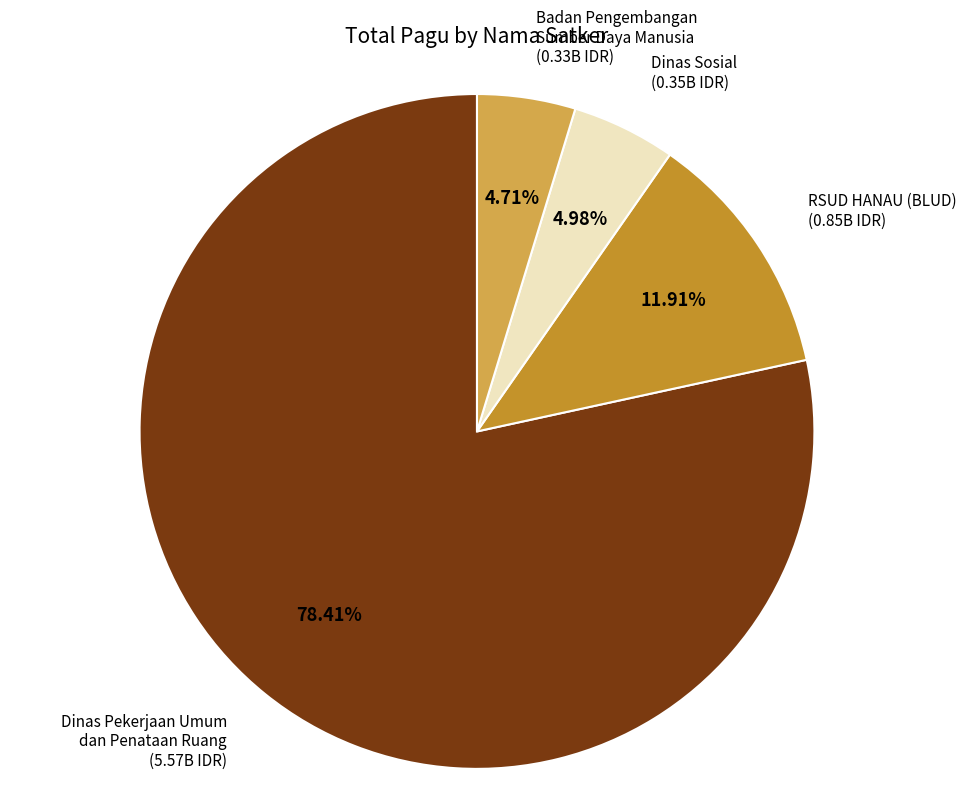

What percentage is NOT represented by Dinas Sosial?

95.0%